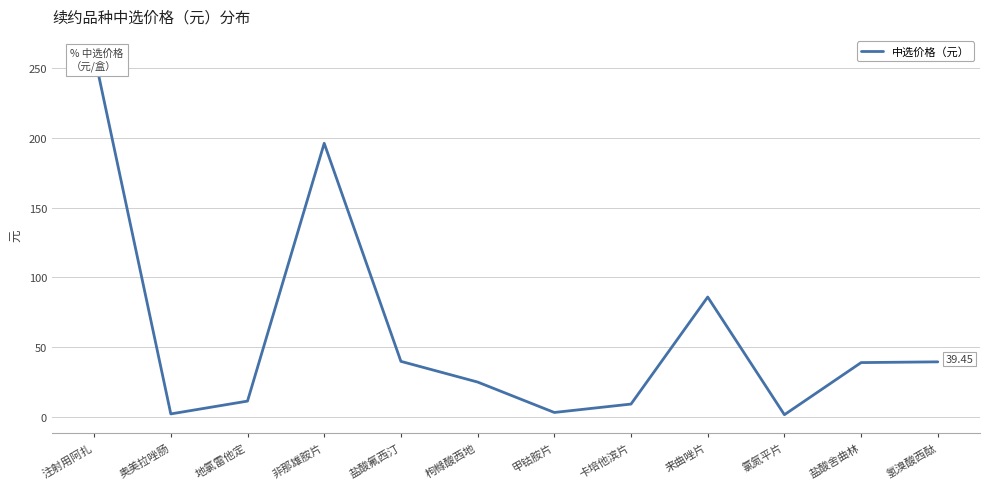

What is the label of the 3rd point from the right?

氯氮平片